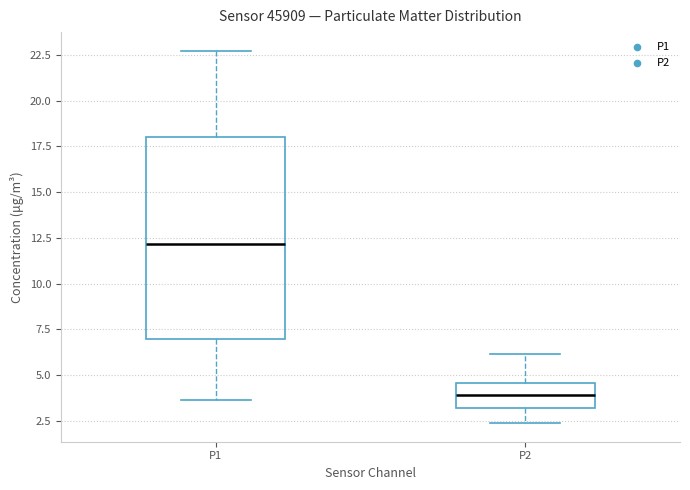

Where does the upper whisker of the box for P1 end on the y-axis? The values are not printed on the chart, so give them approximately, as read against the axis.

22.5